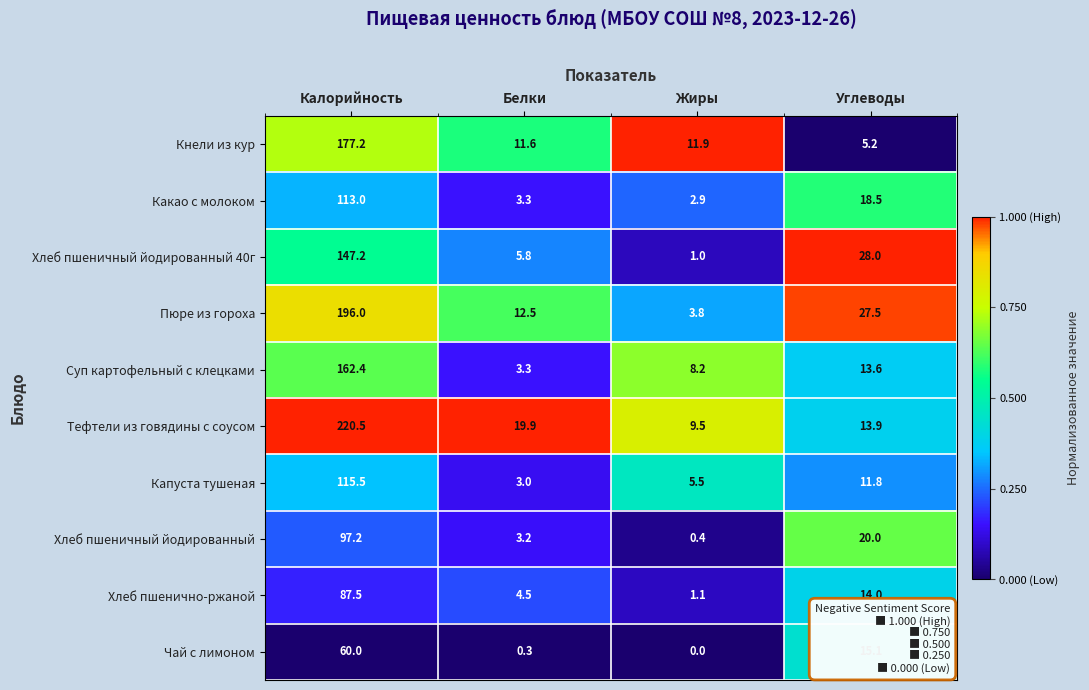

What is the difference between the Пюре из гороха values at Калорийность and Белки?

183.5